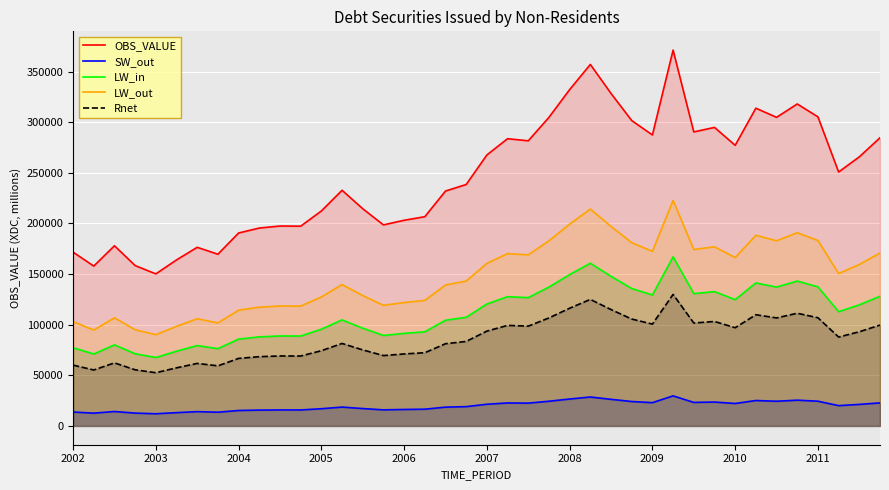

Which series has the largest range (max minus min)?

OBS_VALUE